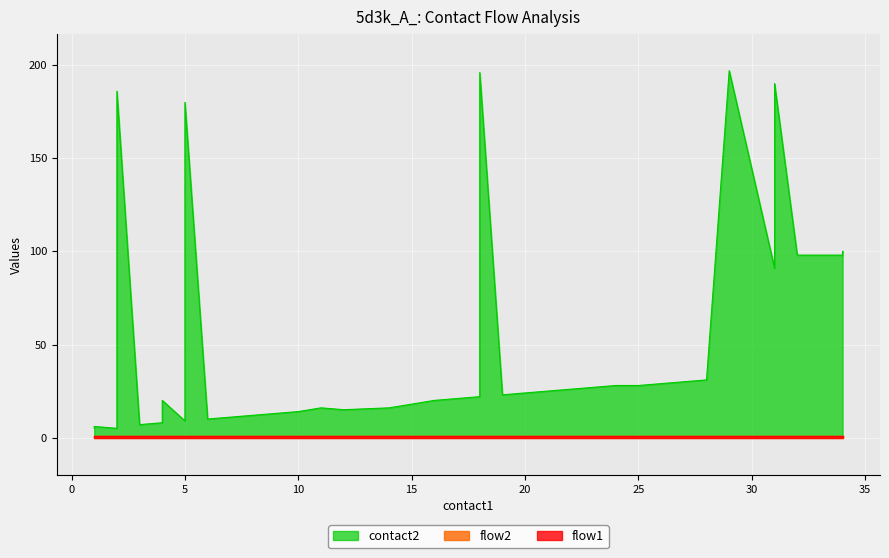

What is the value of the flow1 point at the 26th from the left?

1